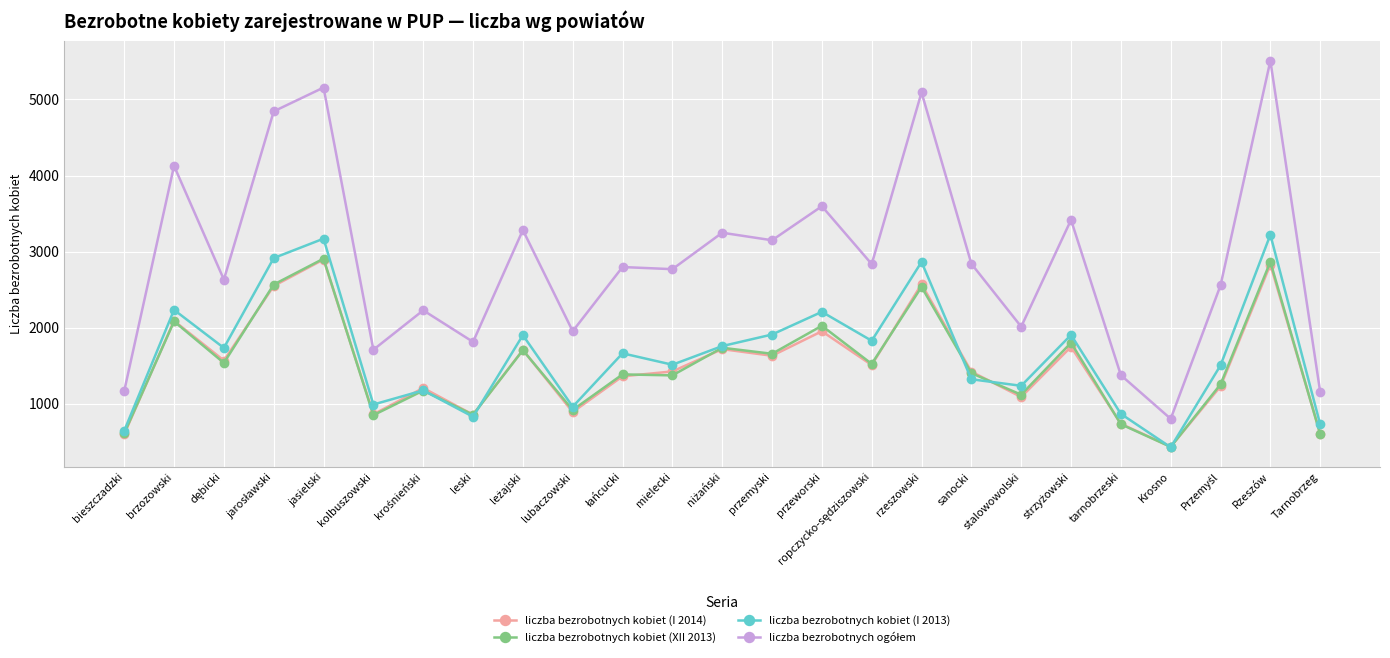

What is the smallest value displayed?

428